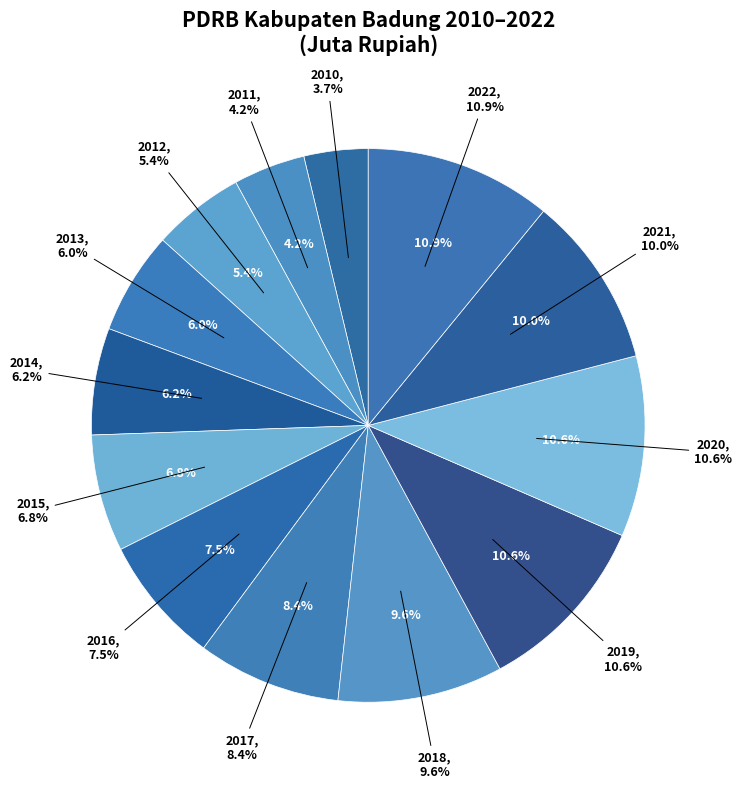

What percentage do 2015 and 2012 together represent?

12.2%